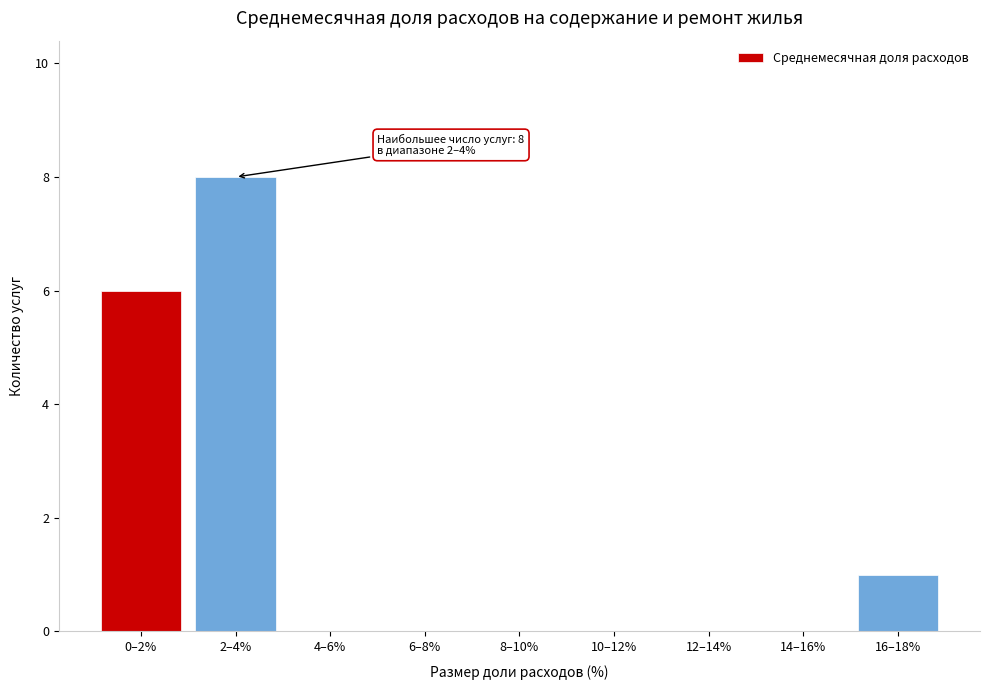

Reading left to right, transcribe all the data shown in this chart.

0–2%=6	2–4%=8	4–6%=0	6–8%=0	8–10%=0	10–12%=0	12–14%=0	14–16%=0	16–18%=1